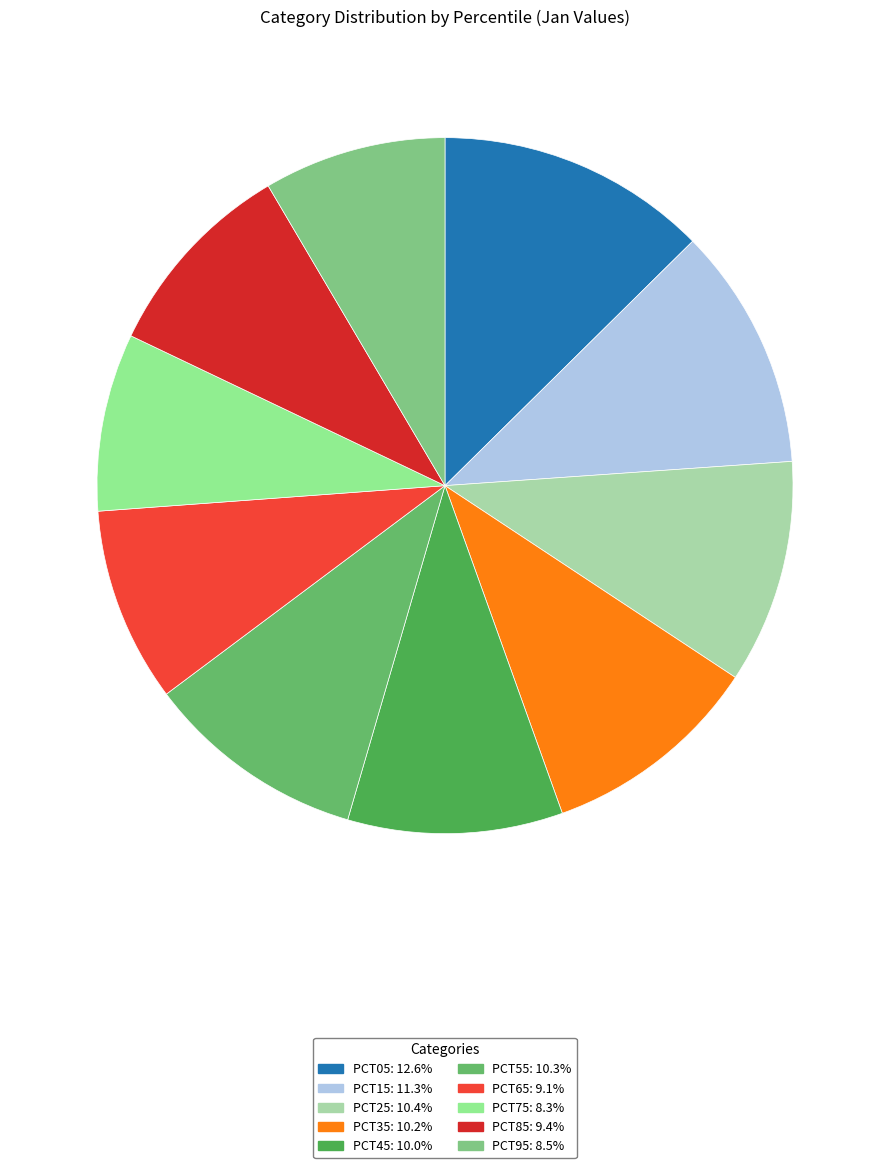

How many slices are in this pie chart?

10